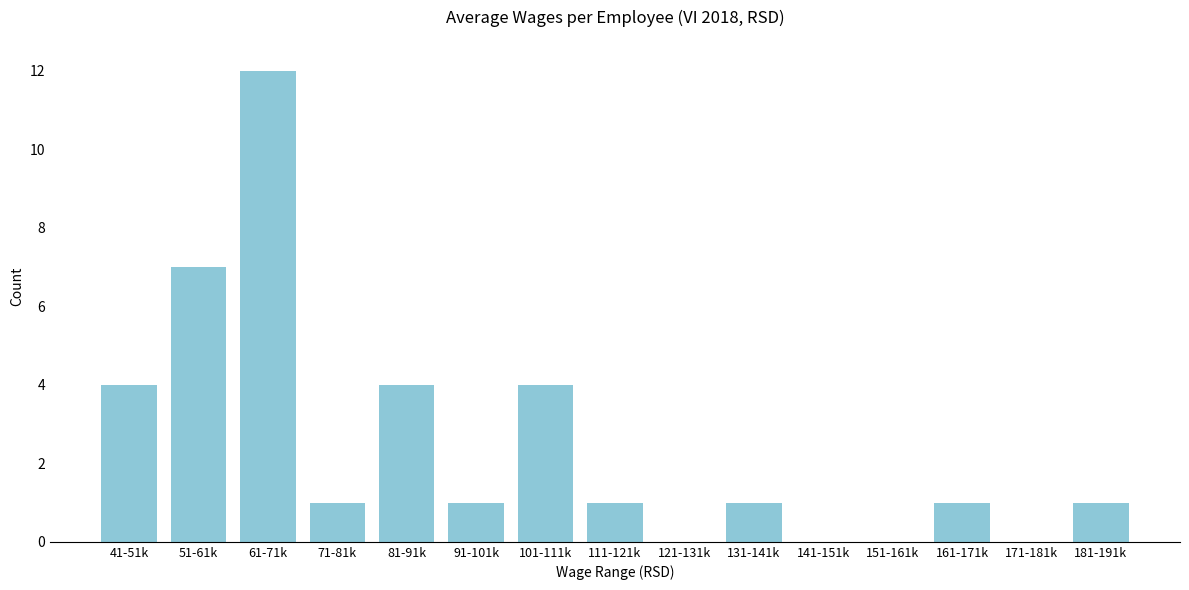

Reading left to right, extract all data points from this chart.

41-51k=4	51-61k=7	61-71k=12	71-81k=1	81-91k=4	91-101k=1	101-111k=4	111-121k=1	121-131k=0	131-141k=1	141-151k=0	151-161k=0	161-171k=1	171-181k=0	181-191k=1